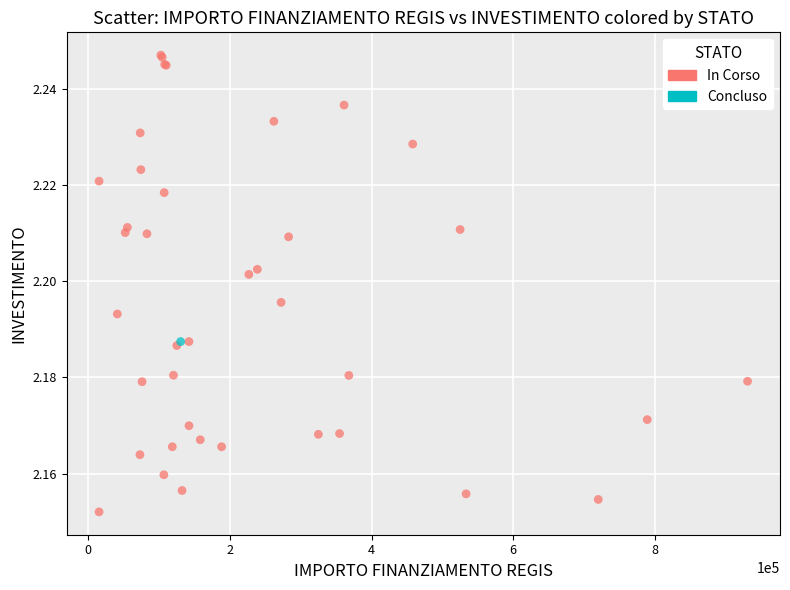

What are all the series names shown in the legend?

In Corso, Concluso